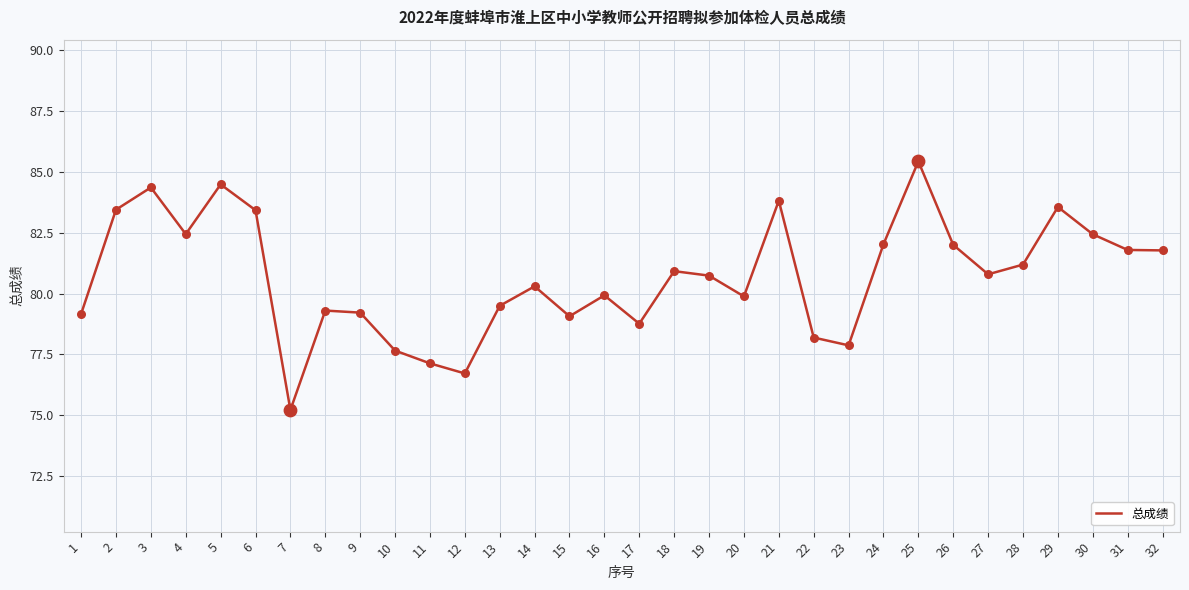

Between 10 and 31, which is larger?

31